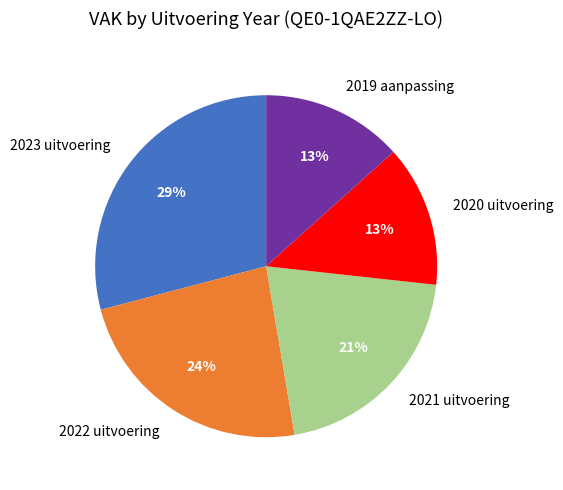

What is the ratio of the value at 2023 uitvoering to the value at 2022 uitvoering?

1.2